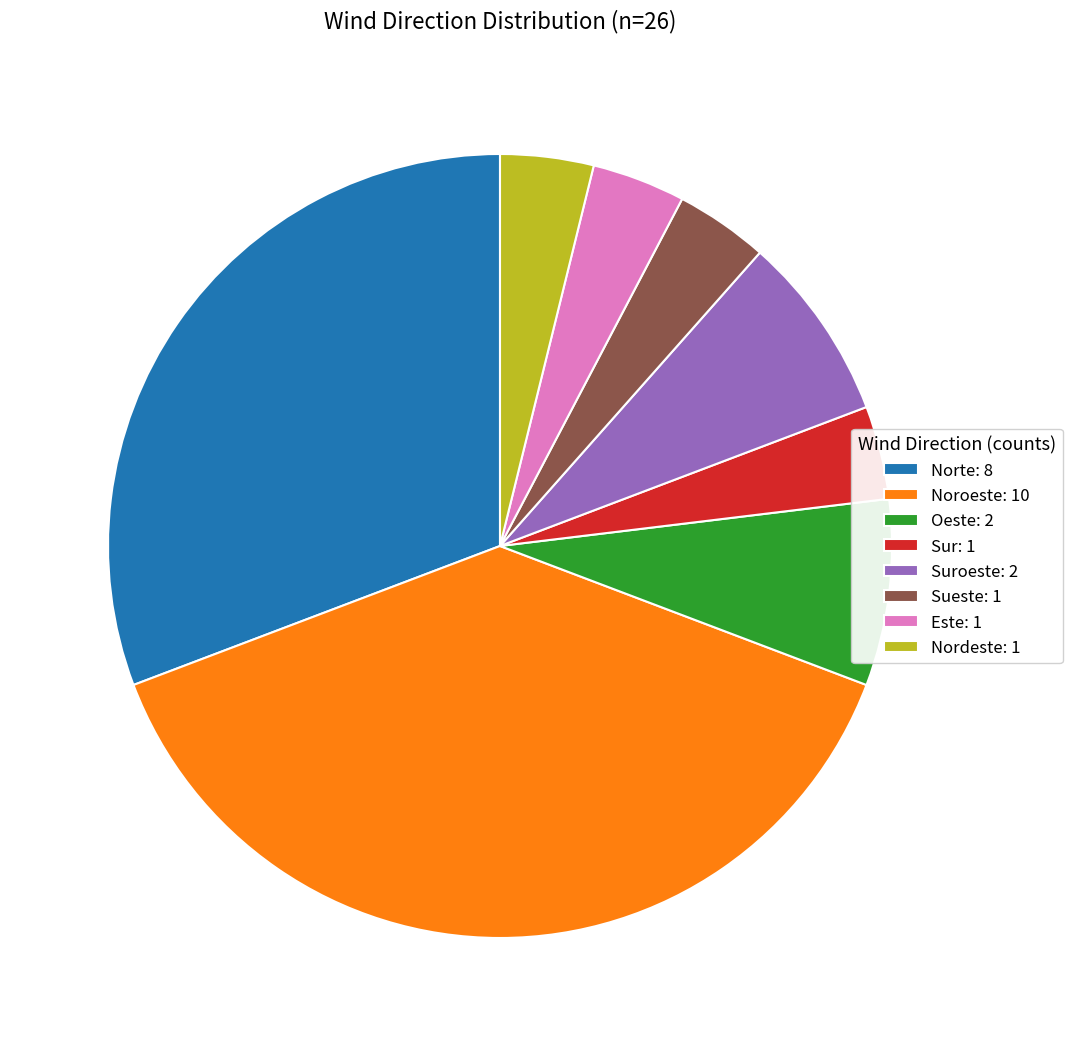

Does any single category account for the majority?

No